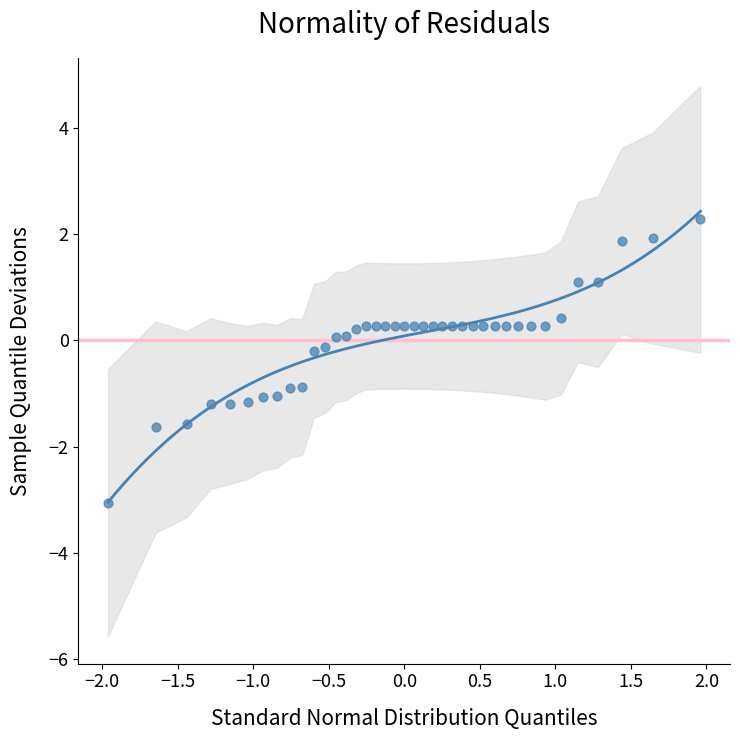

What is the range of Y values (max minus min)?

5.3